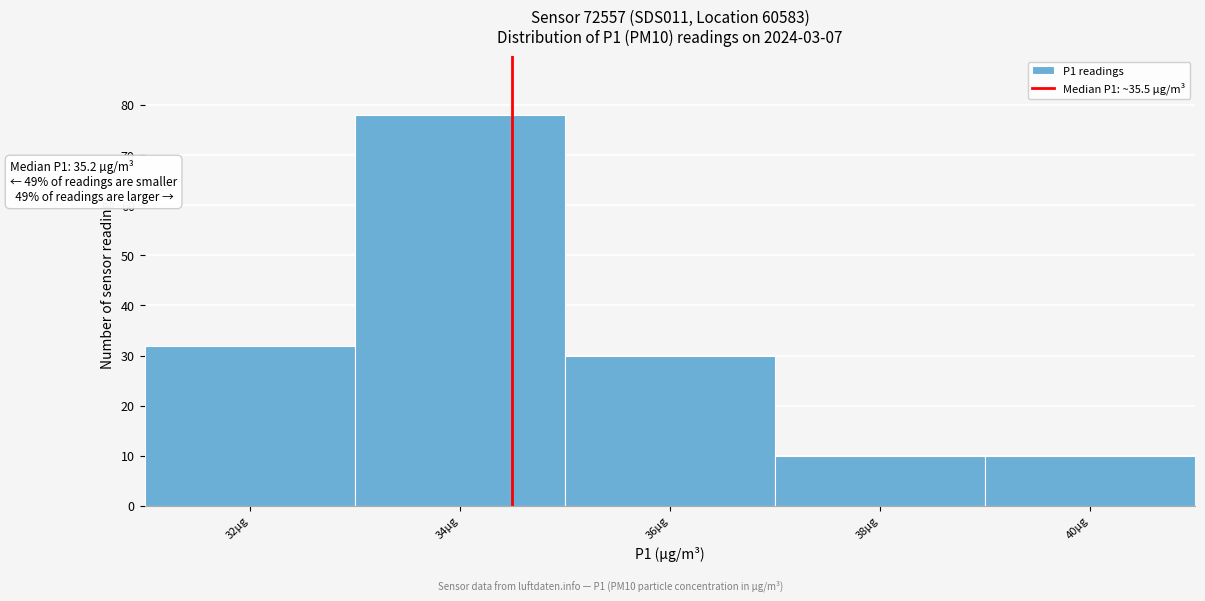

Reading right to left, list all the values displayed in this chart.

10	10	30	78	32